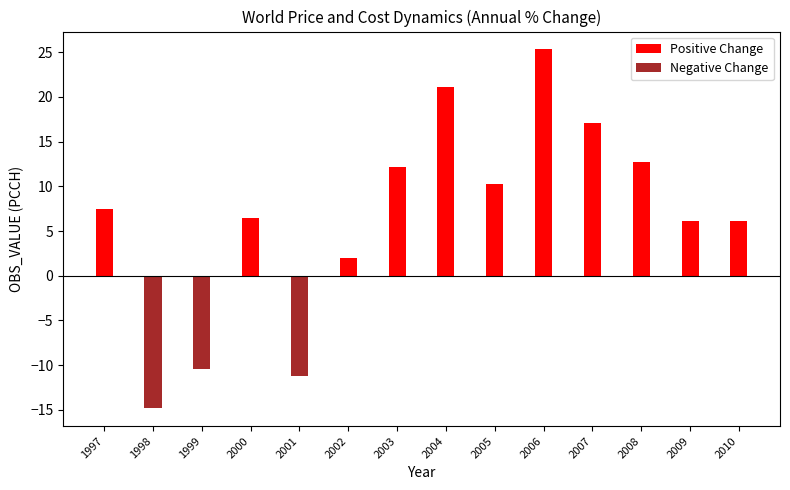

Is the value of Positive Change at 1998 greater than the value of Negative Change at 2001?

Yes